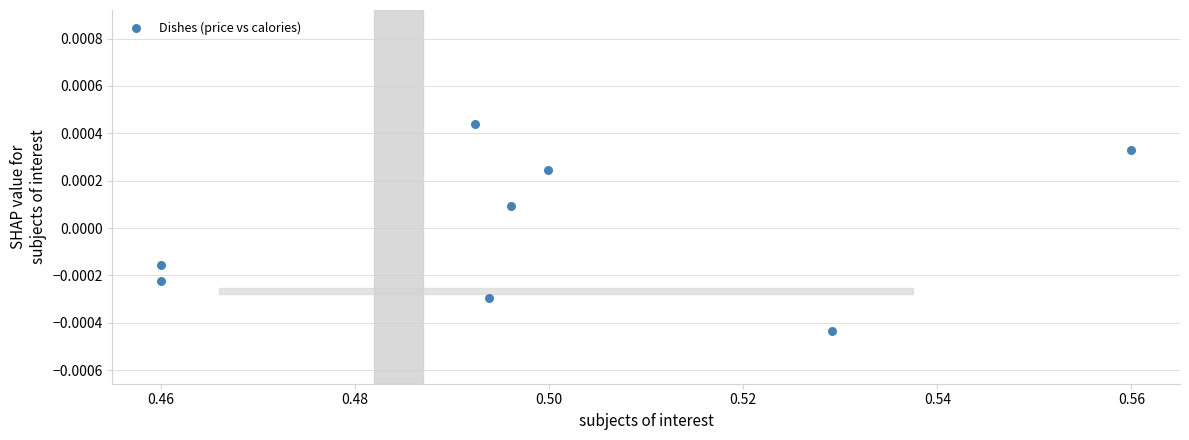

What is the average X value?

0.5